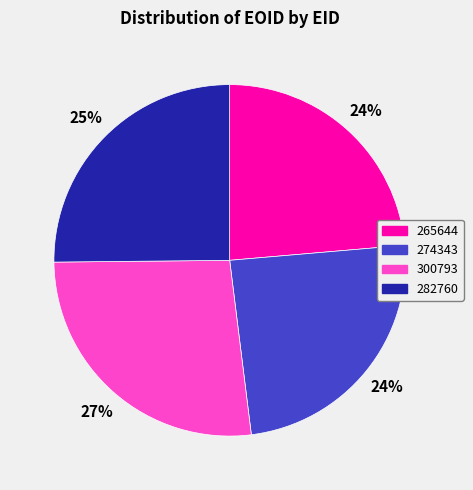

To the nearest percent, what is the combined percentage of 282760 and 300793?

52%